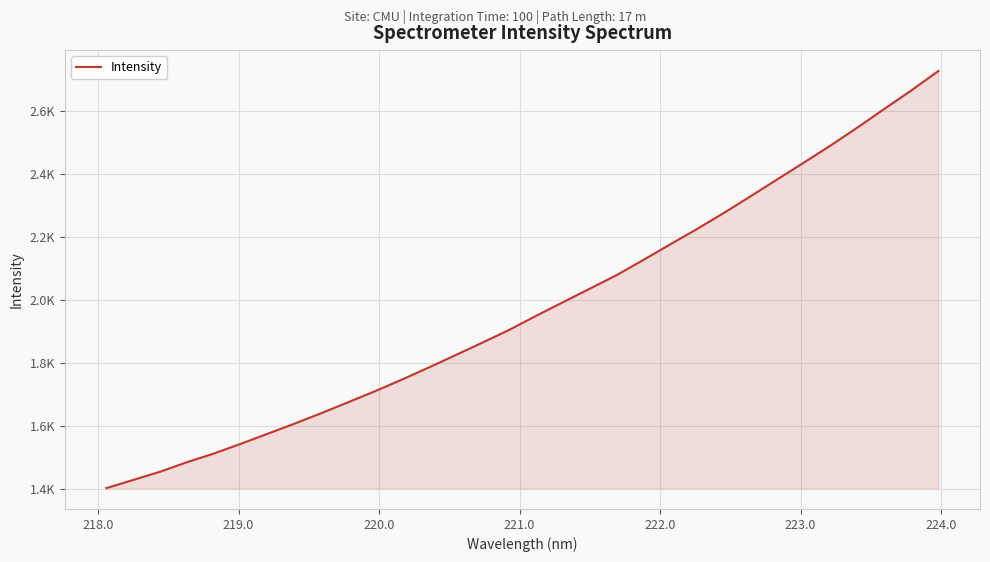

What is the value of the 2nd point from the left?

1428.5